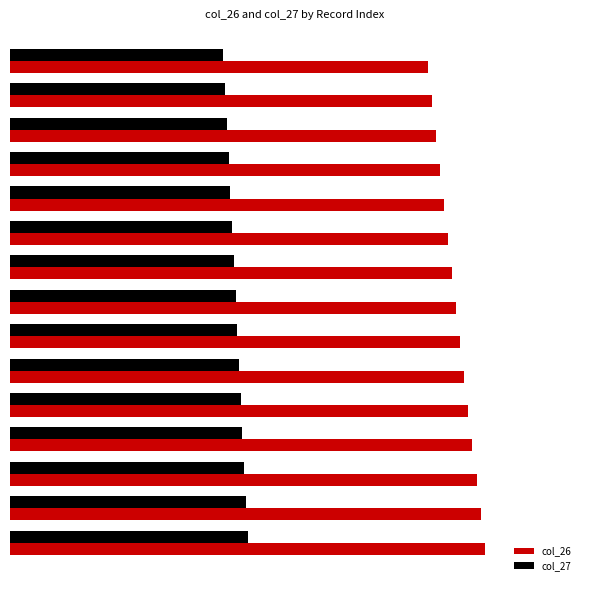

What is the value of the col_27 bar at the 4th from the left?

48.9